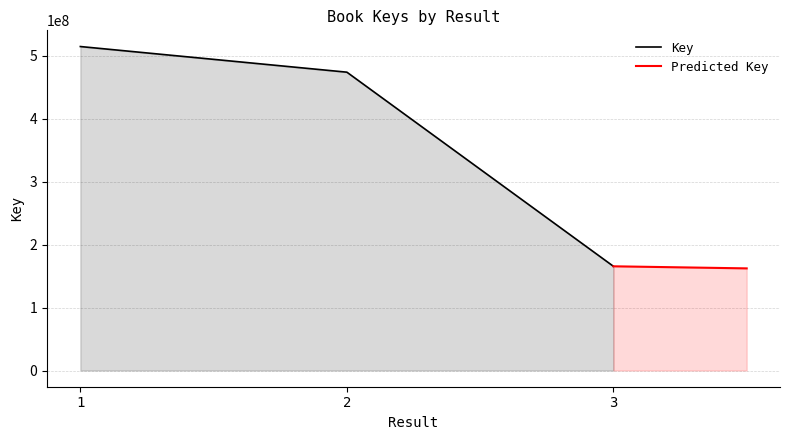

What is the greatest value displayed?

514613948